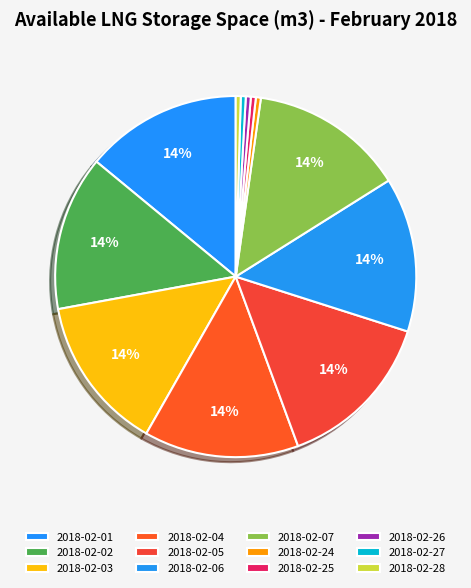

Approximately how many times larger is the value at 2018-02-02 compared to 2018-02-03?

1.0